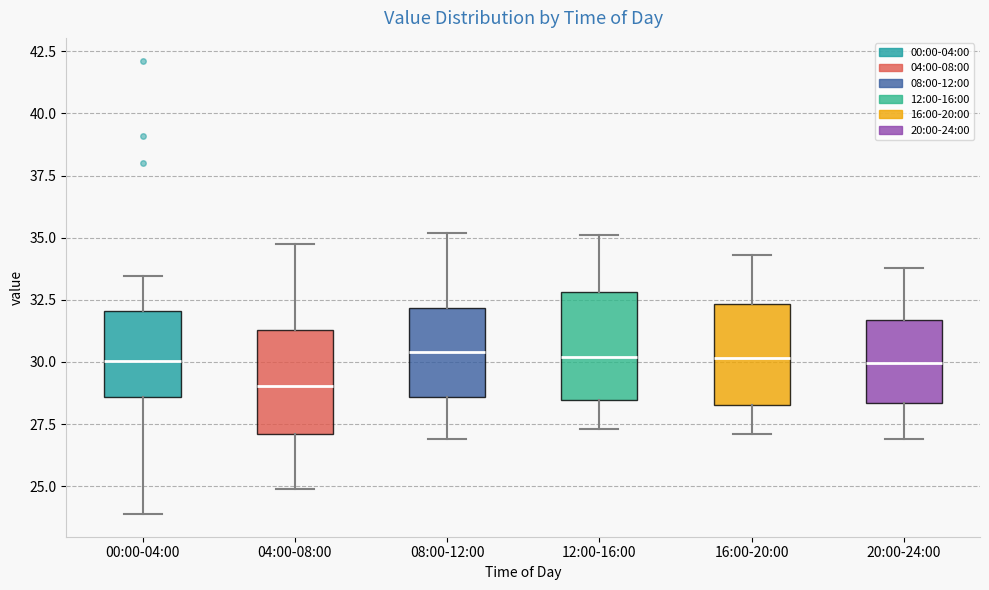

Reading left to right, read every box against the y-axis: the position of its median line, the range the box covers, and the ends of its whiskers. The values are not printed on the chart, so give them approximately, as read against the axis.

00:00-04:00: median 30.0, box 28.5 to 32.0, whiskers 24.0 to 33.5
04:00-08:00: median 29.0, box 27.0 to 31.5, whiskers 25.0 to 35.0
08:00-12:00: median 30.5, box 28.5 to 32.0, whiskers 27.0 to 35.0
12:00-16:00: median 30.0, box 28.5 to 33.0, whiskers 27.5 to 35.0
16:00-20:00: median 30.0, box 28.5 to 32.5, whiskers 27.0 to 34.5
20:00-24:00: median 30.0, box 28.5 to 31.5, whiskers 27.0 to 34.0